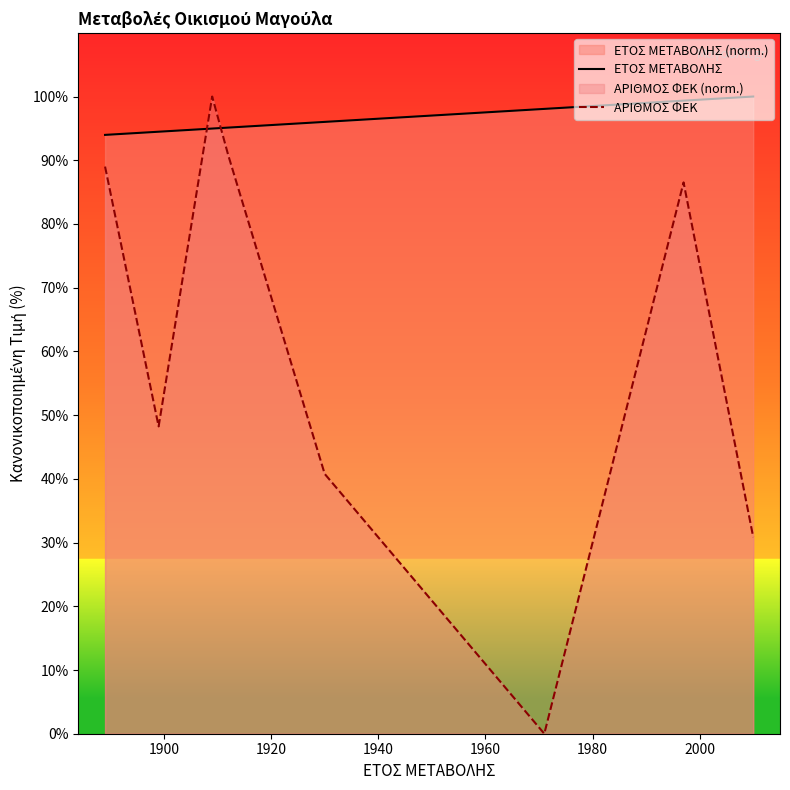

Is it true that ΕΤΟΣ ΜΕΤΑΒΟΛΗΣ equals 21.7 at 1960?

False